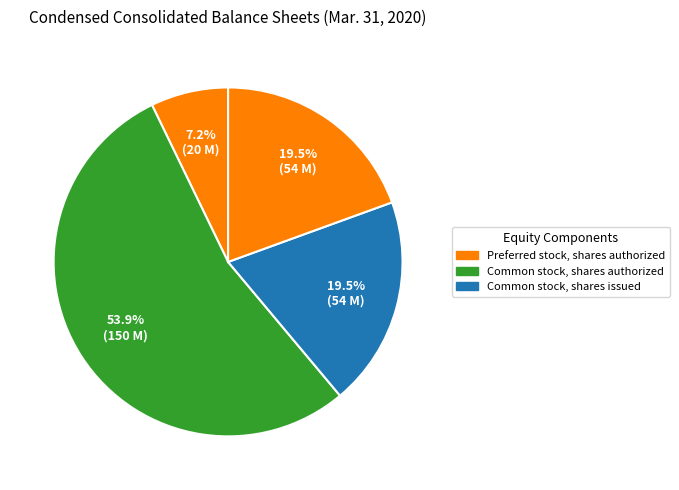

How many segments does this pie chart have?

4